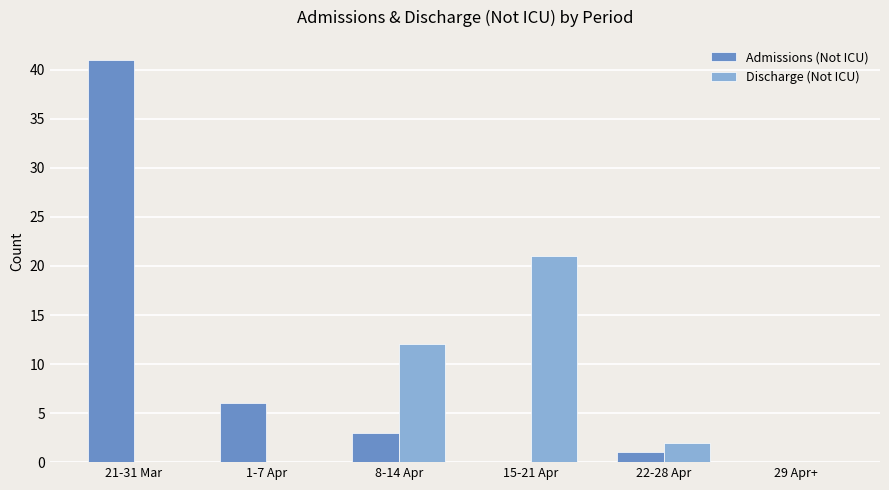

What are all the series names shown in the legend?

Admissions (Not ICU), Discharge (Not ICU)